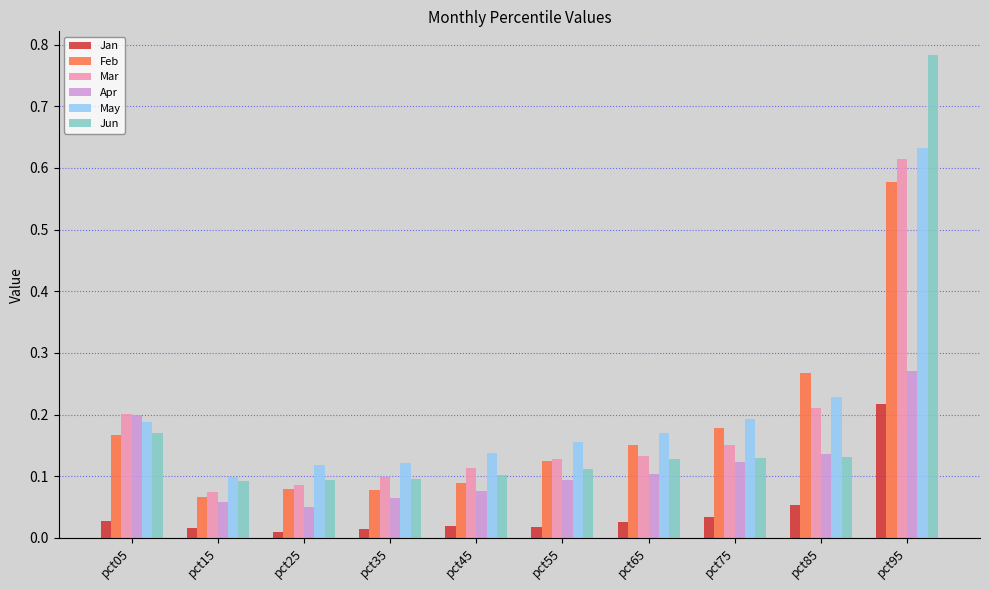

At how many categories does at least one series exceed 0?

10